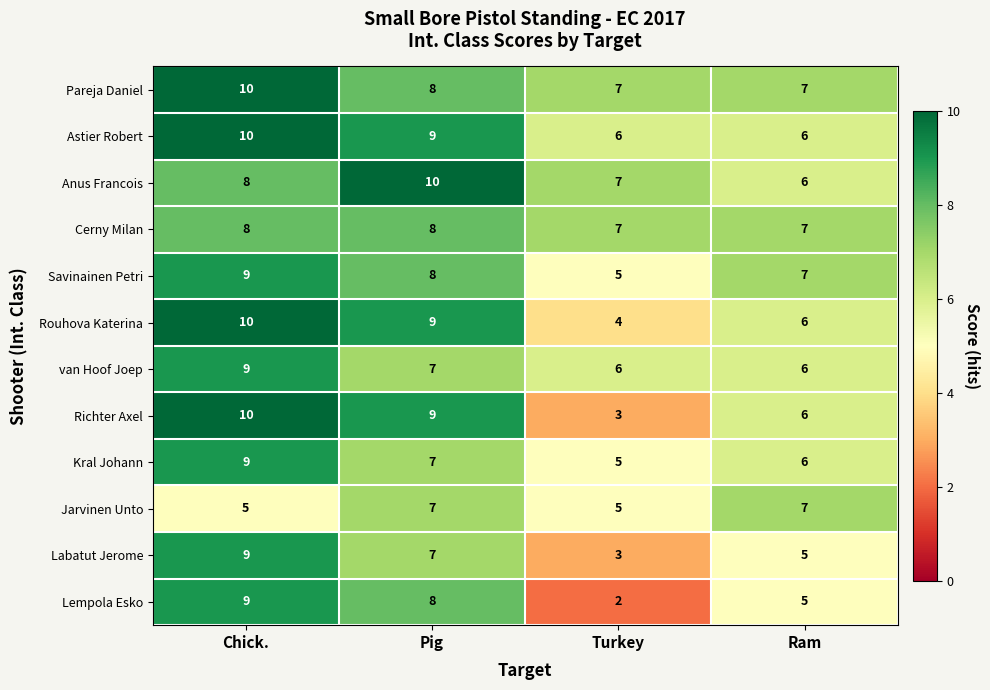

What is the greatest value displayed?

10